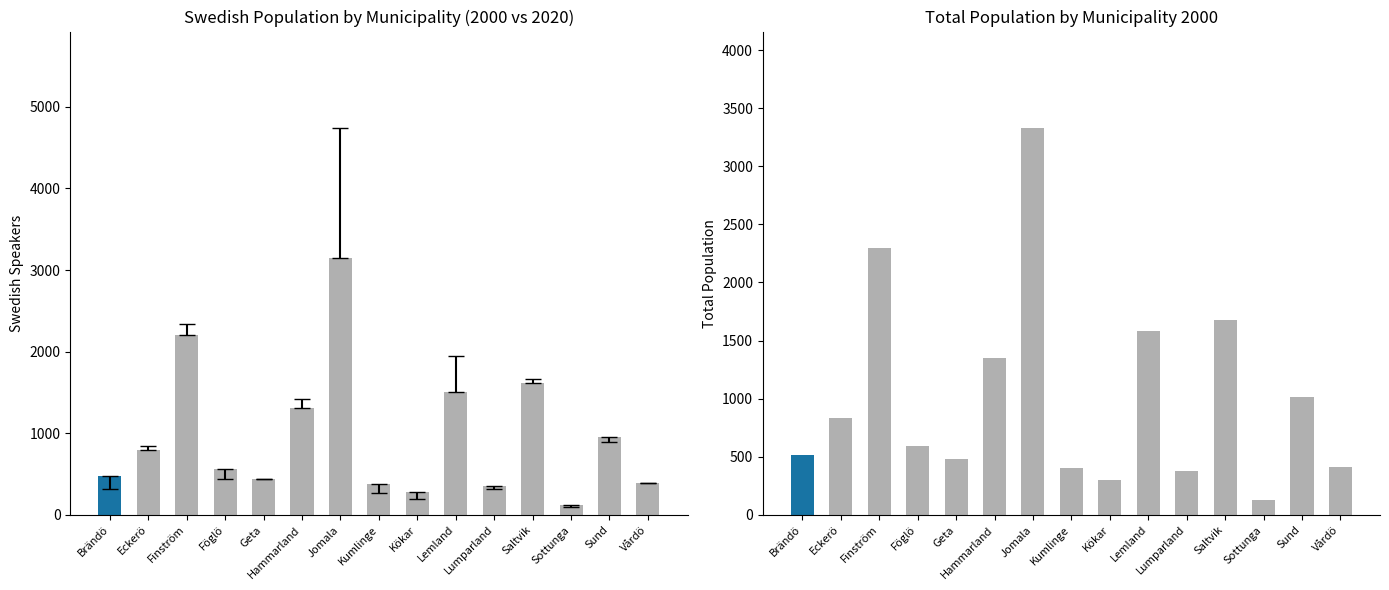

What is the difference between the second highest and minimum values in the Total 2000 series?

2170